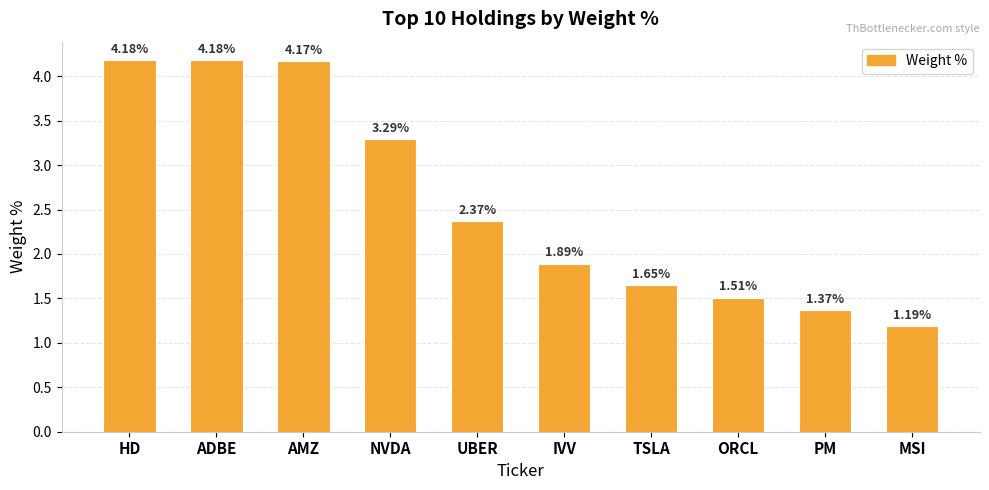

Count the number of data series in this chart.

1